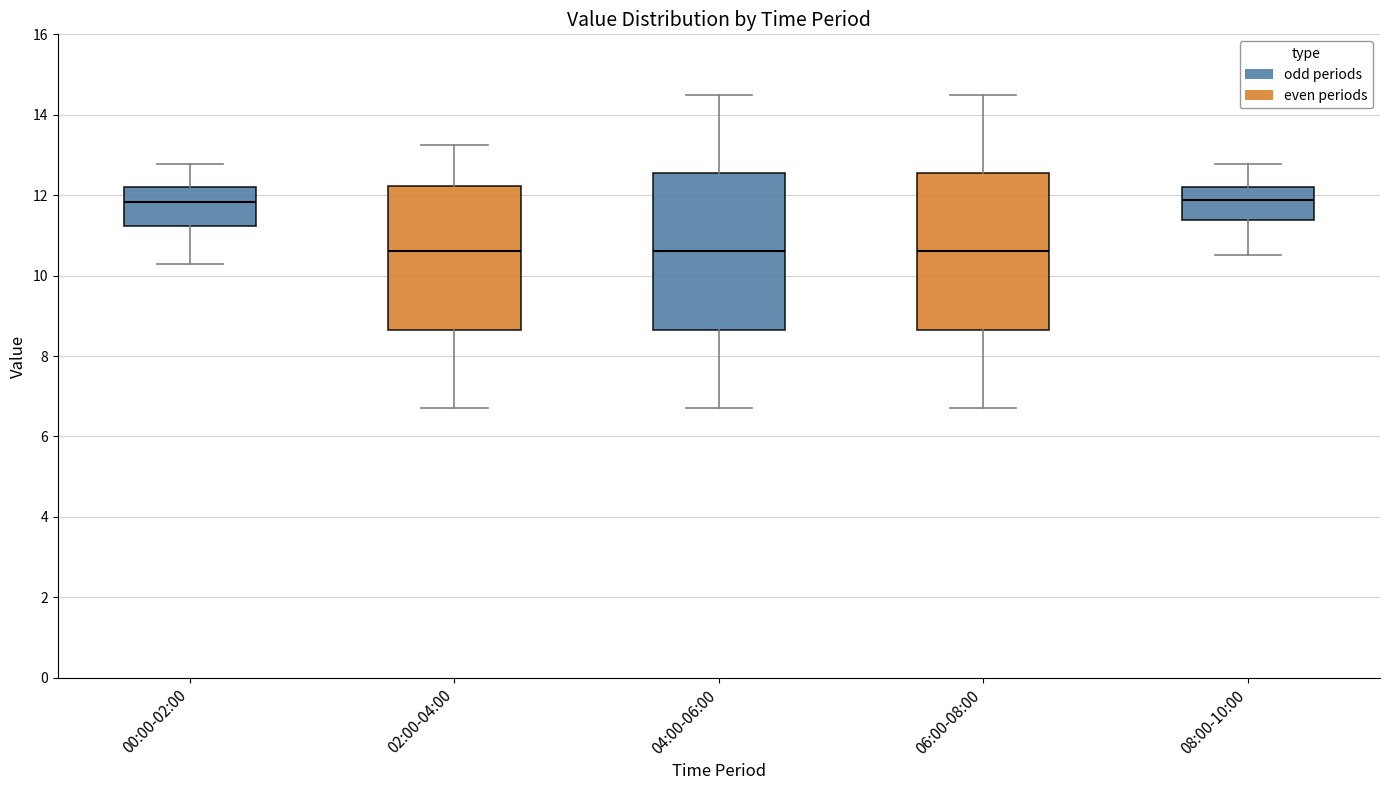

Reading left to right, read every box against the y-axis: the position of its median line, the range the box covers, and the ends of its whiskers. The values are not printed on the chart, so give them approximately, as read against the axis.

00:00-02:00: median 11.8, box 11.2 to 12.2, whiskers 10.2 to 12.8
02:00-04:00: median 10.6, box 8.6 to 12.2, whiskers 6.8 to 13.2
04:00-06:00: median 10.6, box 8.6 to 12.6, whiskers 6.8 to 14.6
06:00-08:00: median 10.6, box 8.6 to 12.6, whiskers 6.8 to 14.6
08:00-10:00: median 11.8, box 11.4 to 12.2, whiskers 10.6 to 12.8